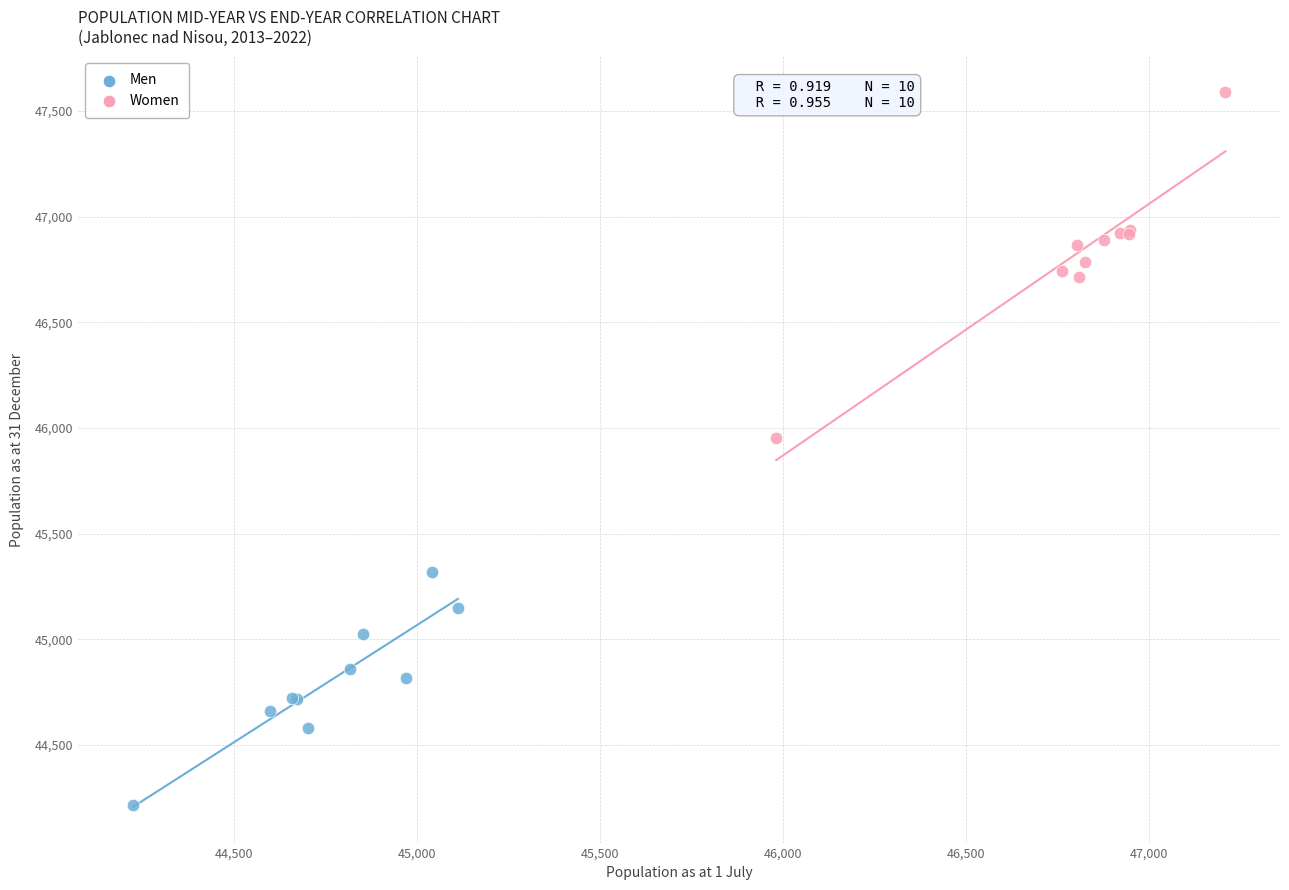

Which series contains the highest Y value?

Women